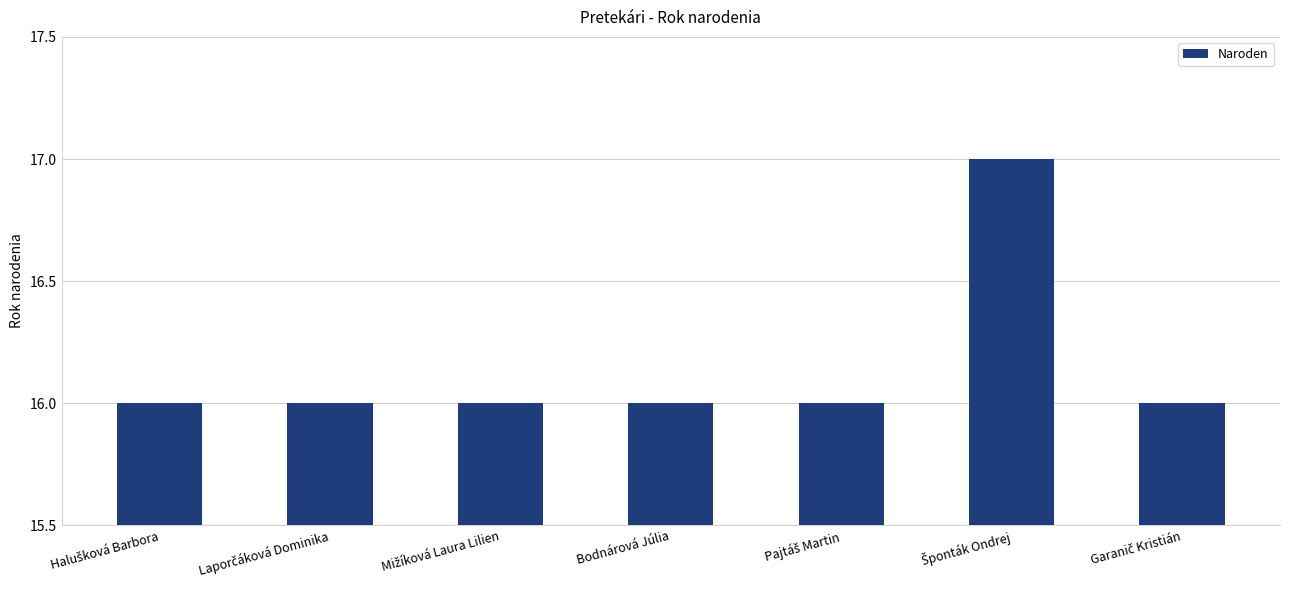

Read the value at Bodnárová Júlia.

16